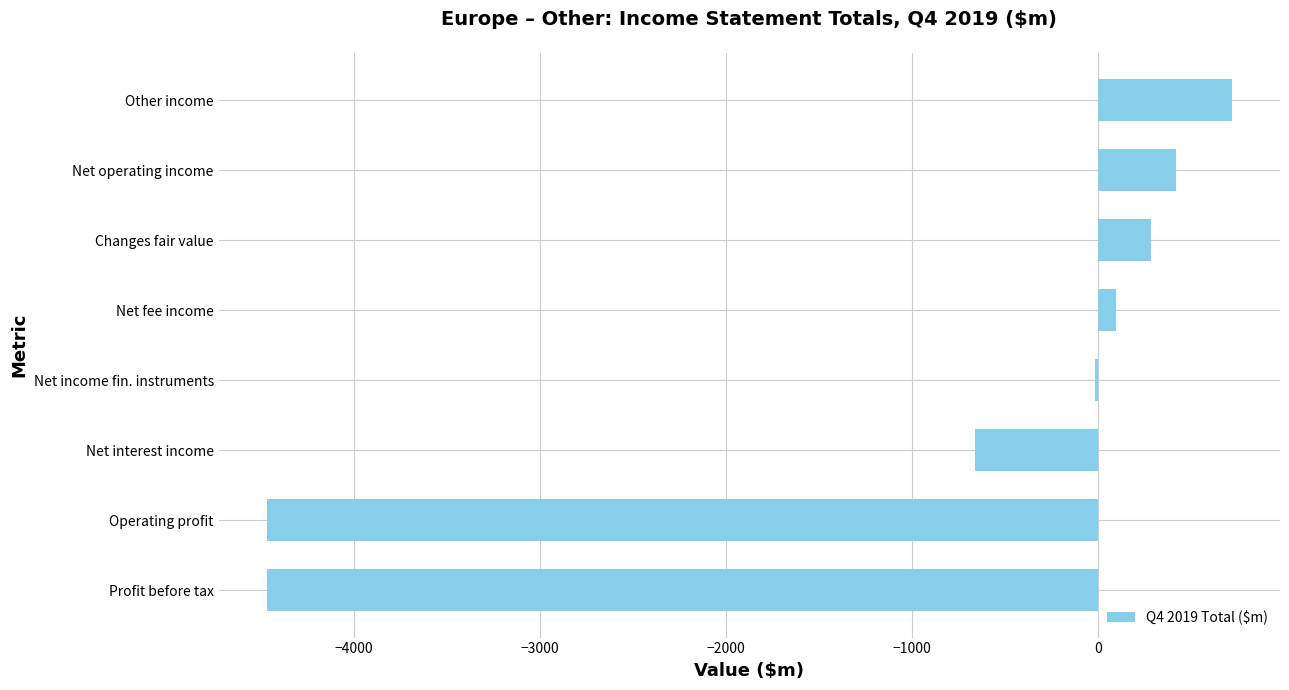

Are the bars horizontal?

Yes